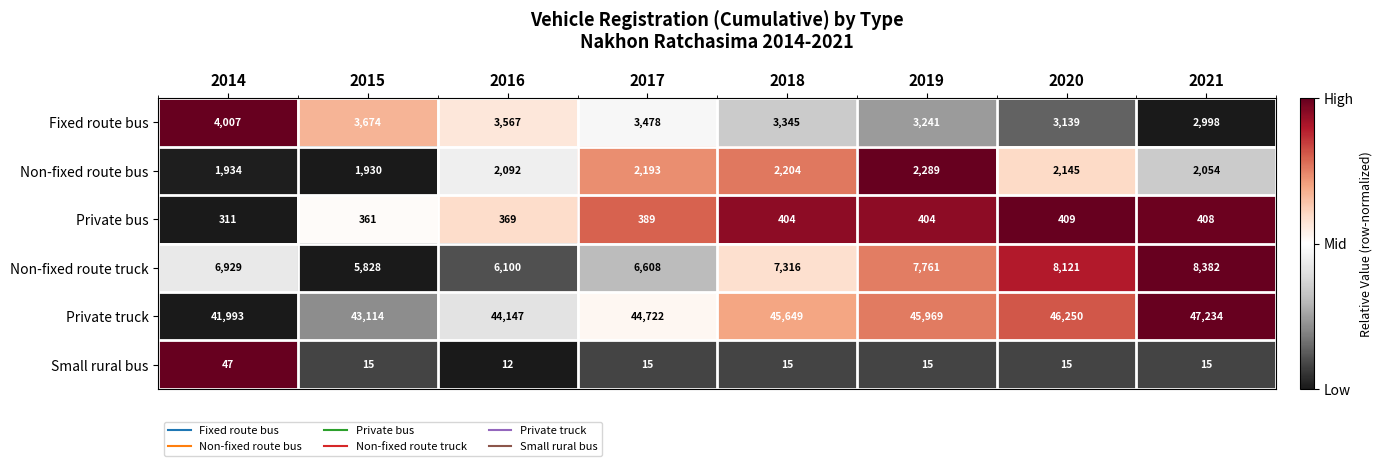

Which series has the largest total across all categories?

Private truck